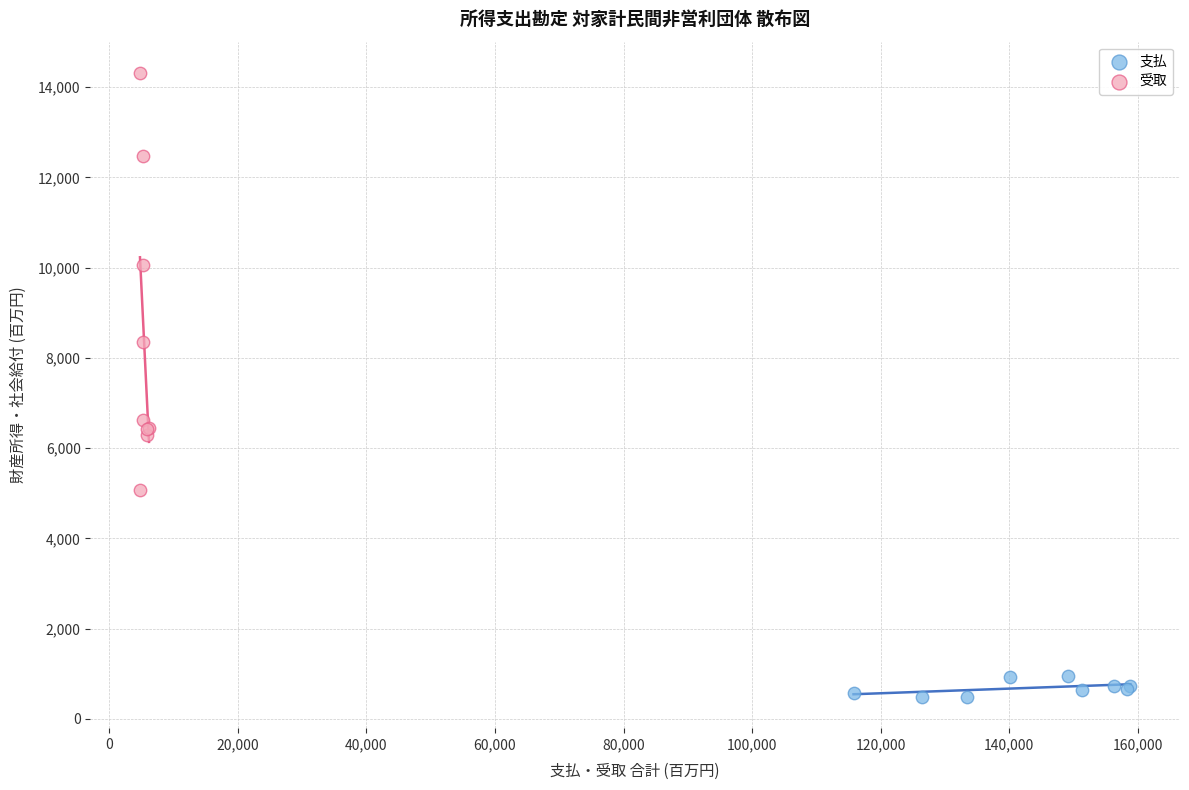

Which series has the widest spread of Y values?

受取